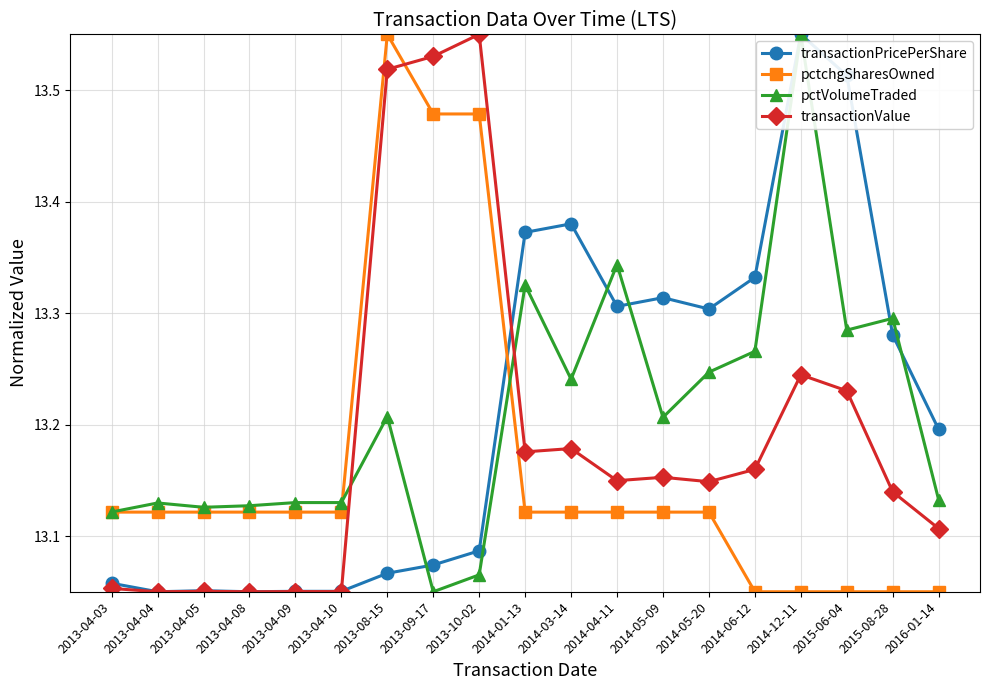

Which category has the highest value in the pctchgSharesOwned series?

2013-08-15